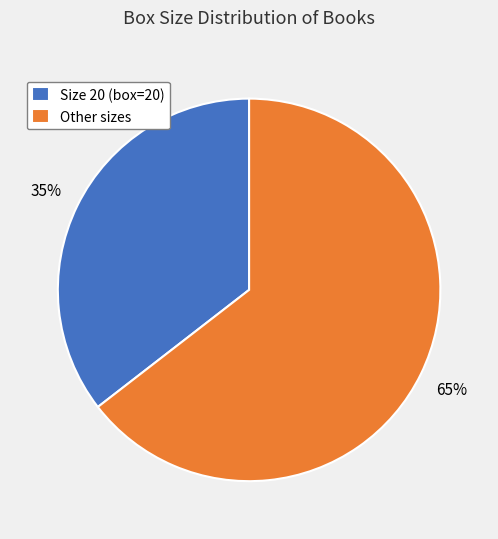

Rank the categories by value from highest to lowest.

Other sizes, Size 20 (box=20)